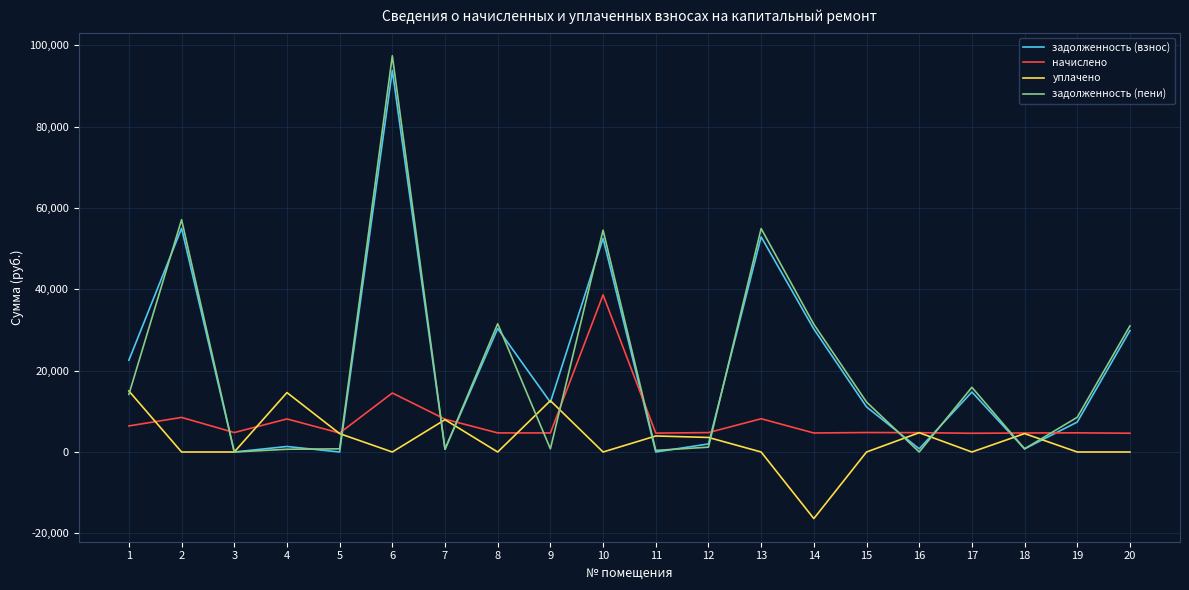

Which series changed the most between 6 and 12?

задолженность (пени)